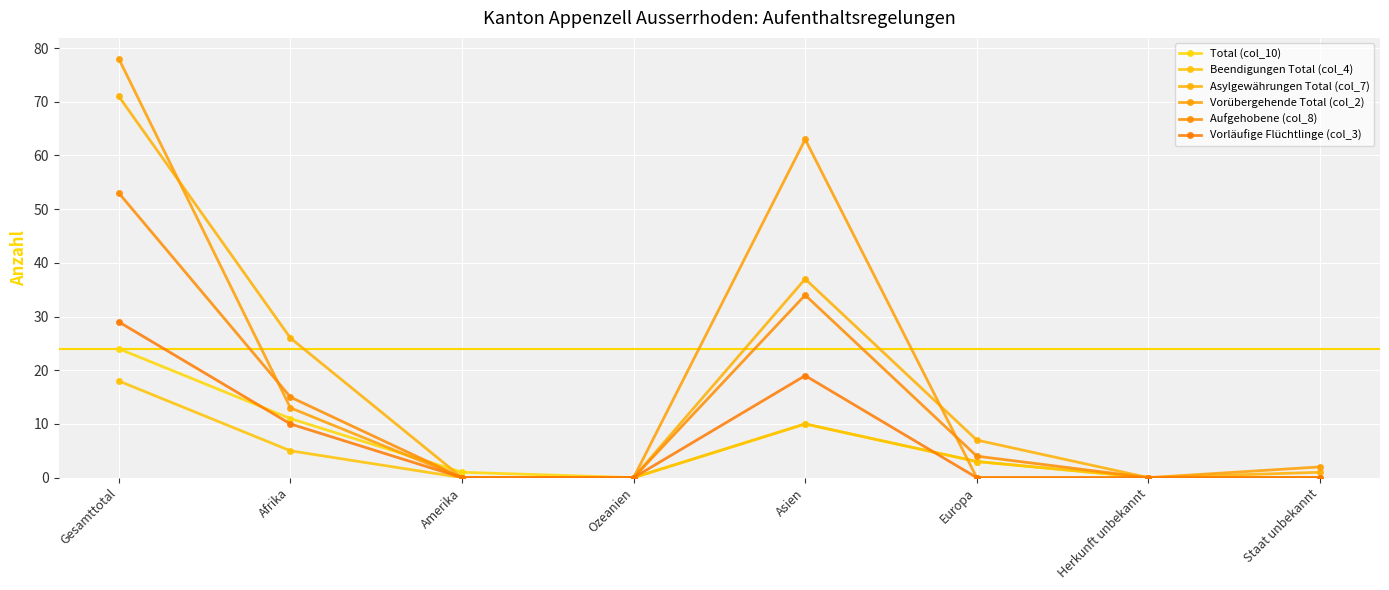

Which series ends up on top after the final intersection of Vorübergehende Total (col_2) and Total (col_10)?

Total (col_10)